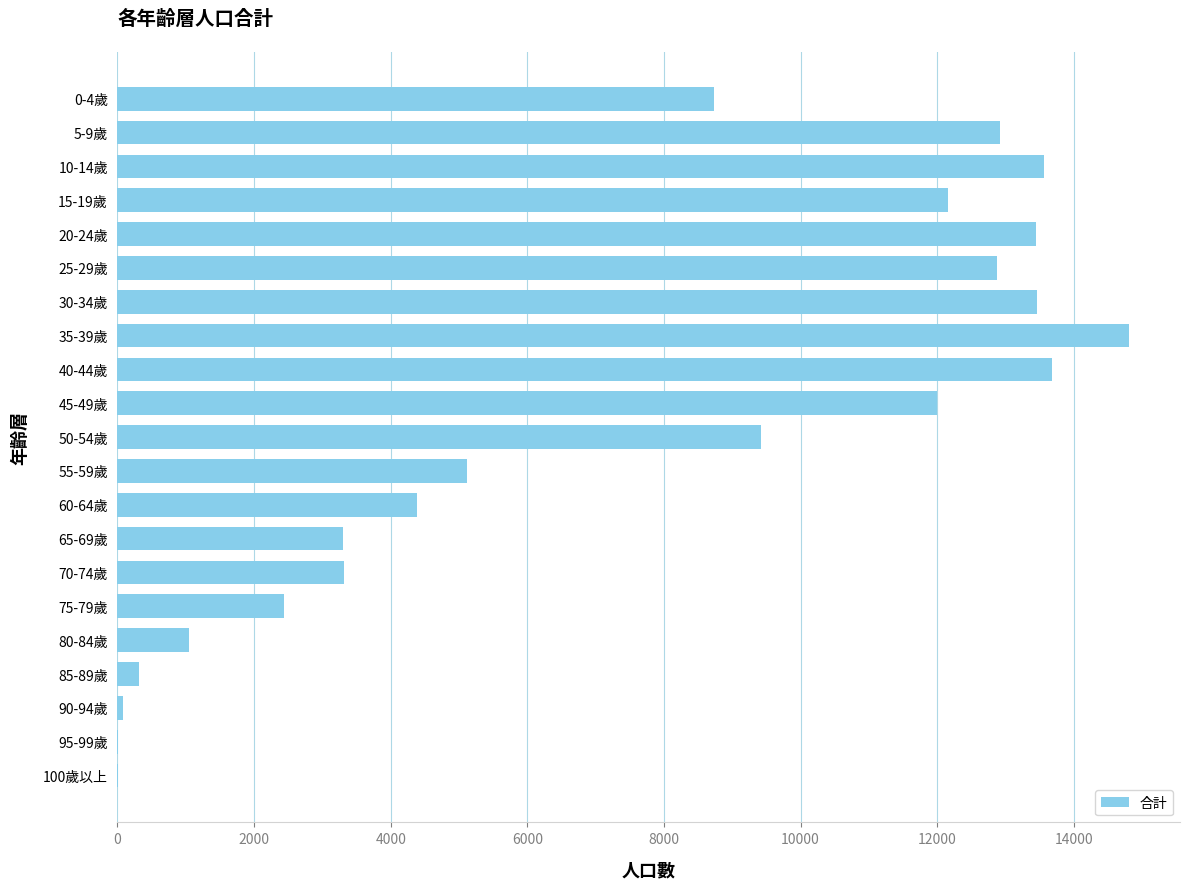

What is the sum of all values?

157067